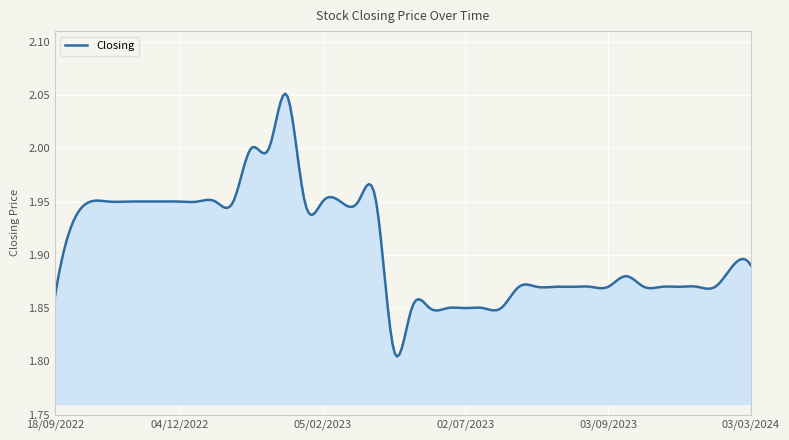

What is the difference between the second highest and second lowest values?

0.2